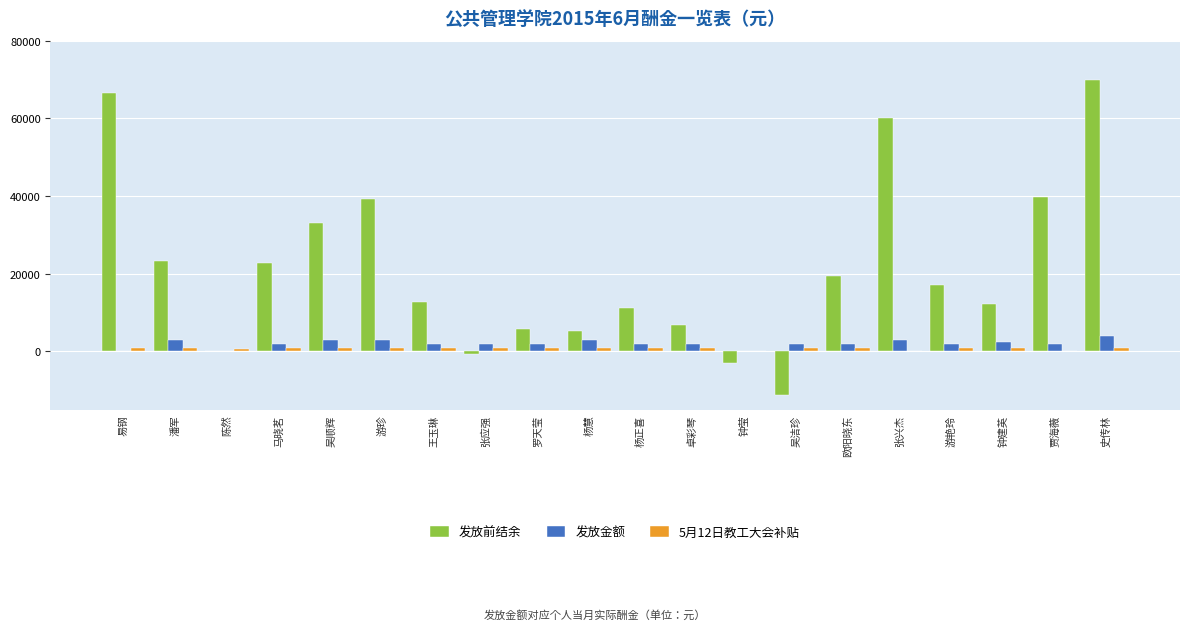

True or false: 发放前结余 has a value of 1109.5 at 杨慧.

False